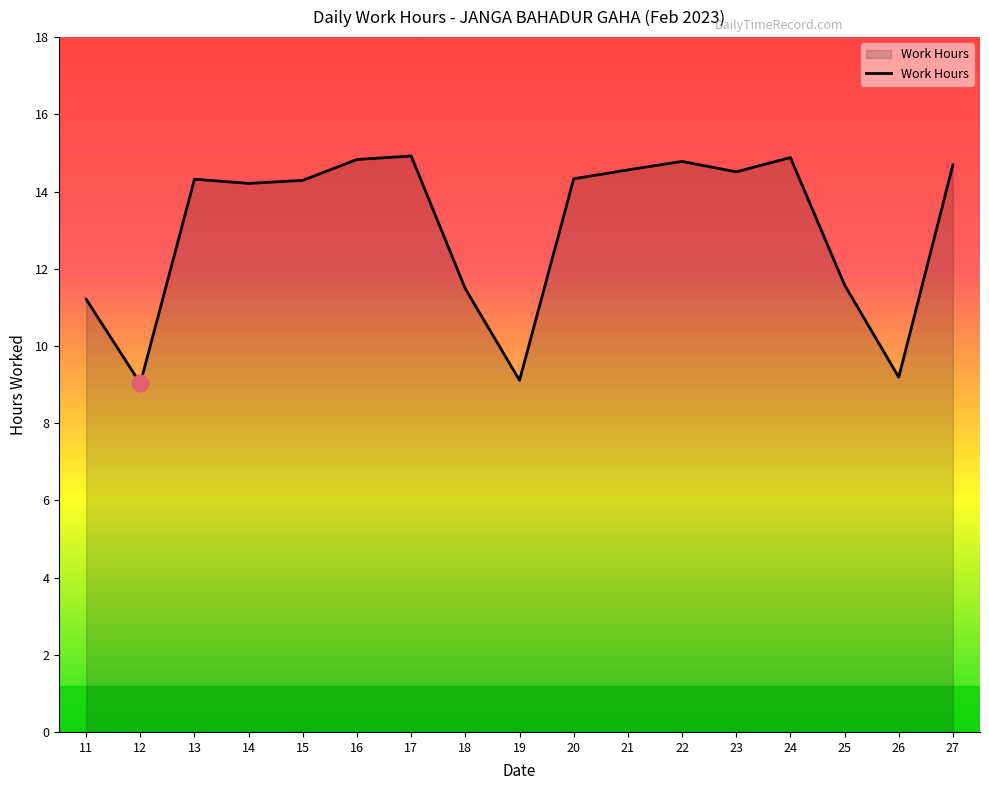

True or false: the data shows 9.2 at 26.

True